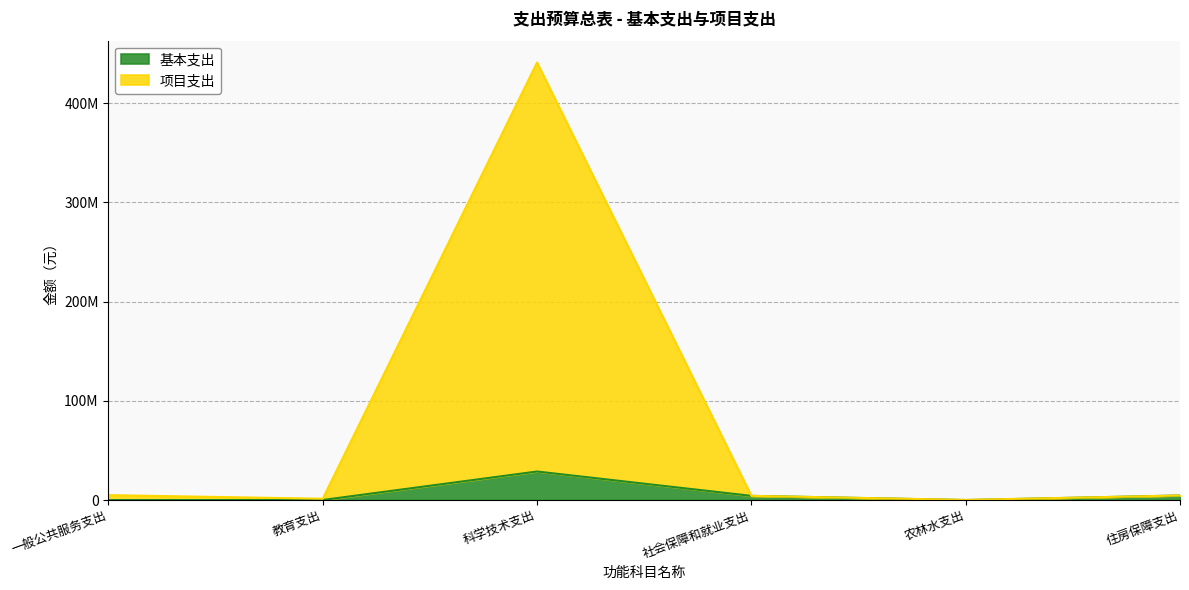

In 基本支出, how many points are higher than both neighbors (excluding endpoints)?

1